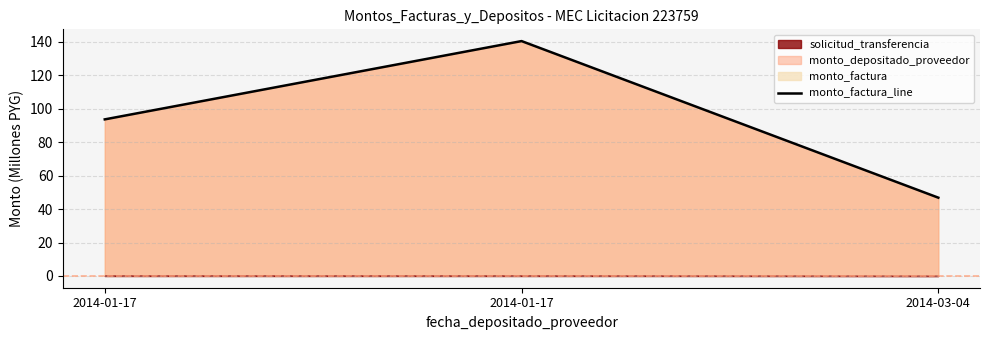

What is the greatest value displayed?

140.4